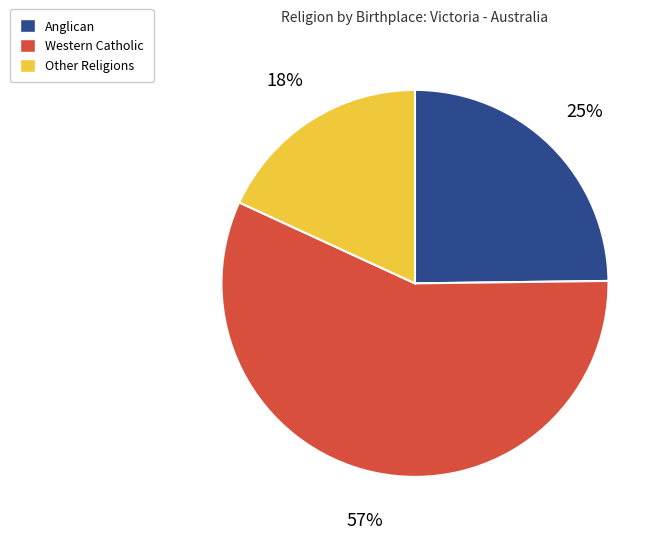

To the nearest percent, what is the average slice percentage?

33%